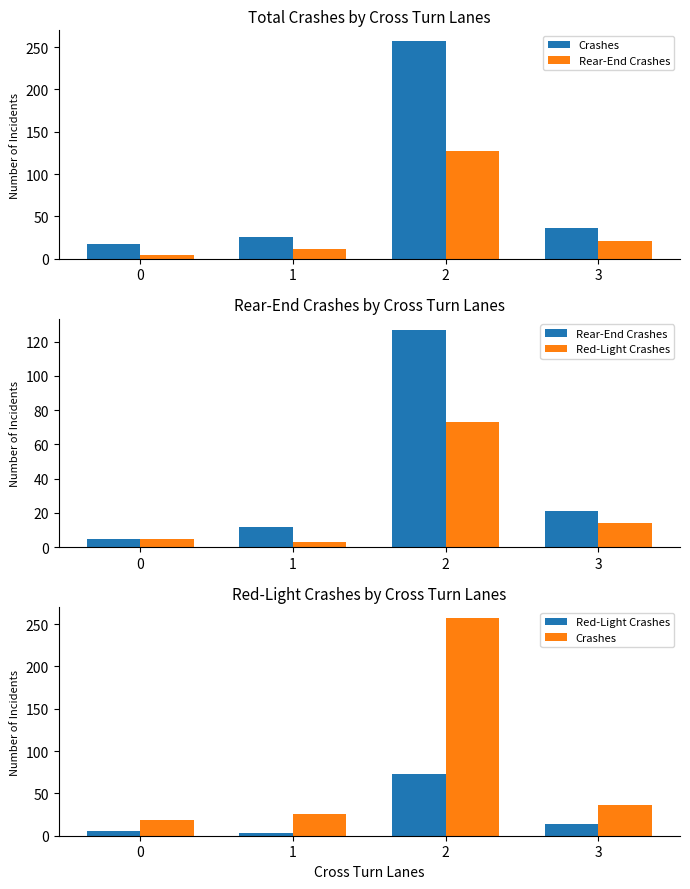

How many distinct data groups are displayed?

3